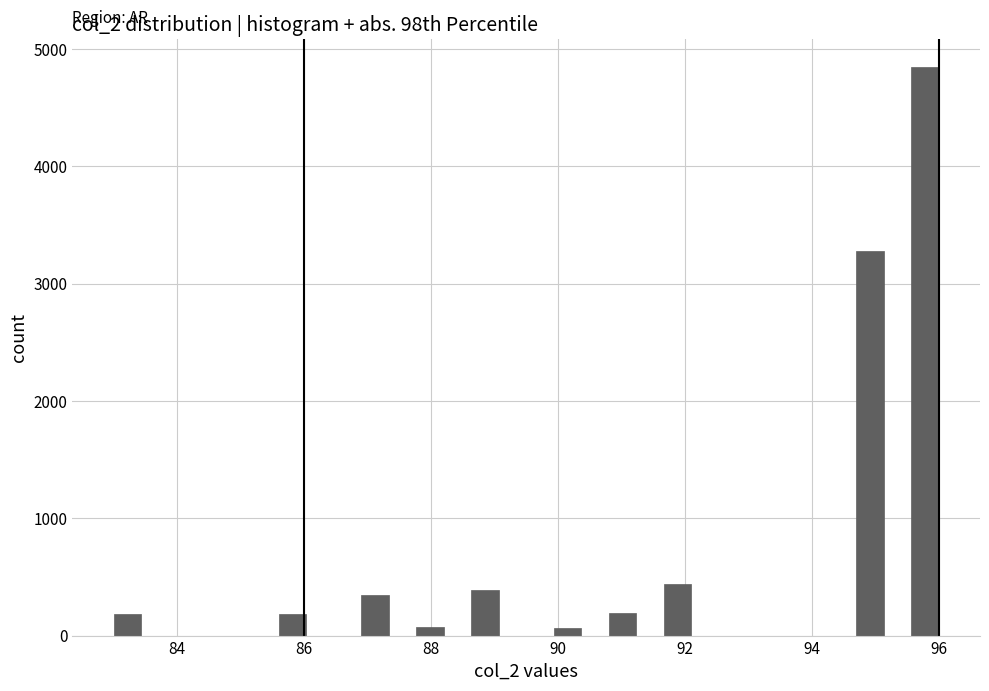

Around what value on the x-axis is the tallest bar? Give the approximate position of its centre, as read against the axis.

95.8